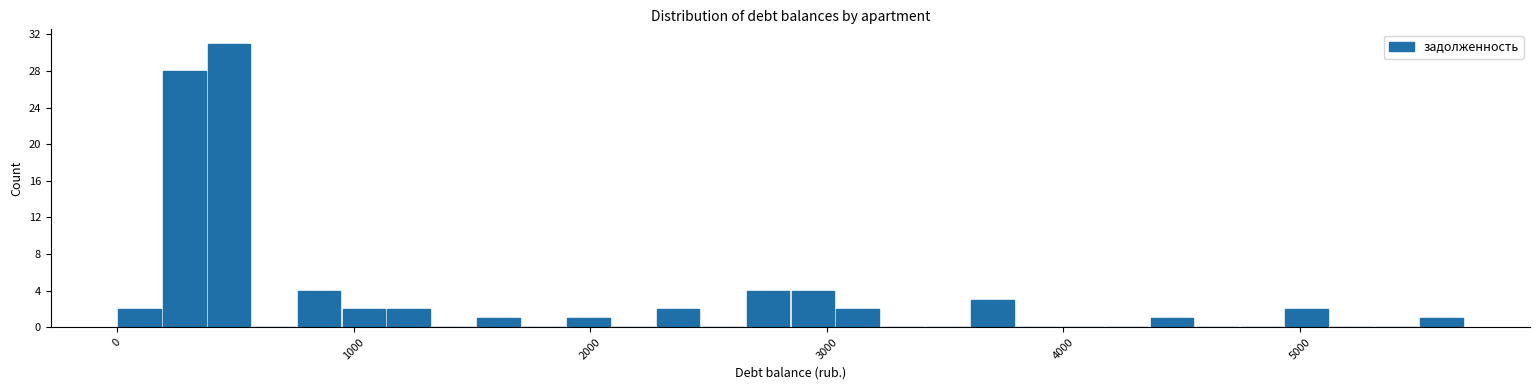

Read against the x-axis, roughly where is the centre of the tallest bar?

500